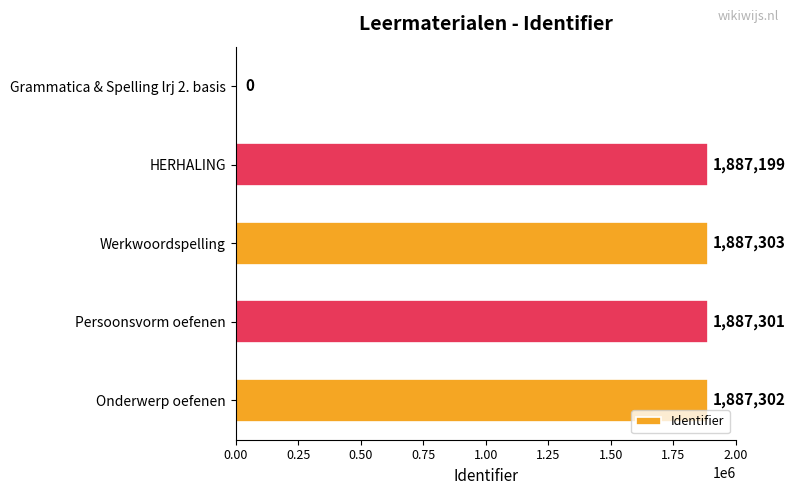

What is the change in value from Grammatica & Spelling lrj 2. basis to HERHALING?

+1887199